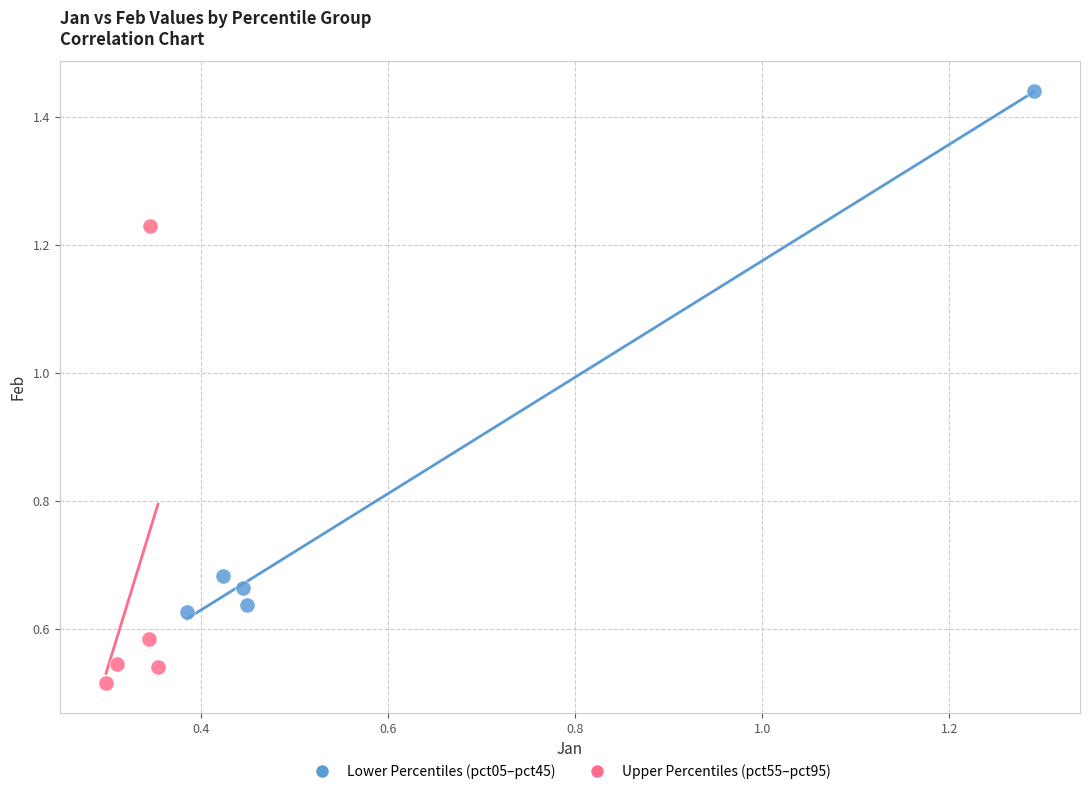

Which series contains the lowest Y value?

Upper Percentiles (pct55–pct95)